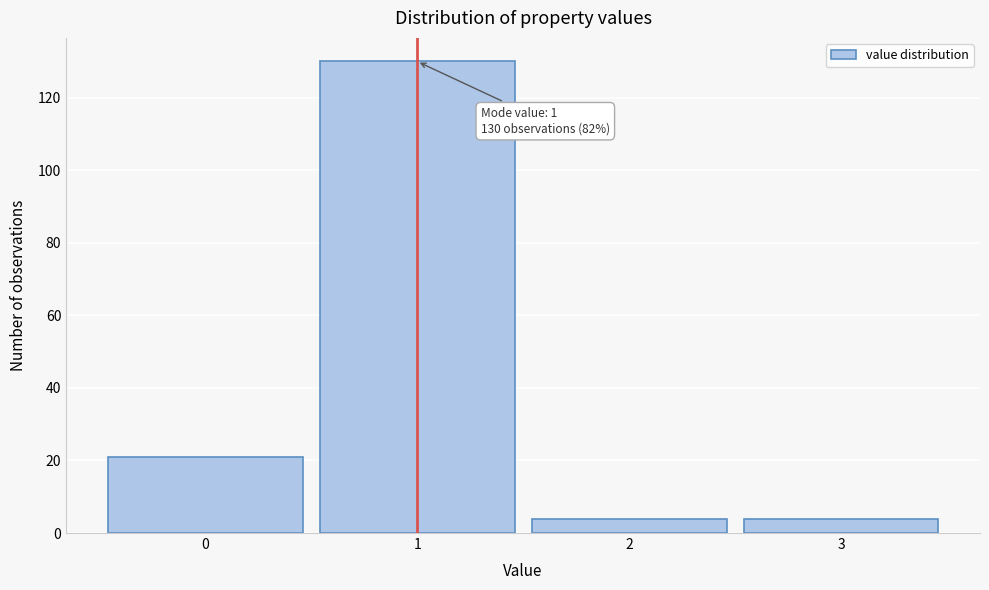

Which range on the x-axis has the tallest bar?

0.5 to 1.5